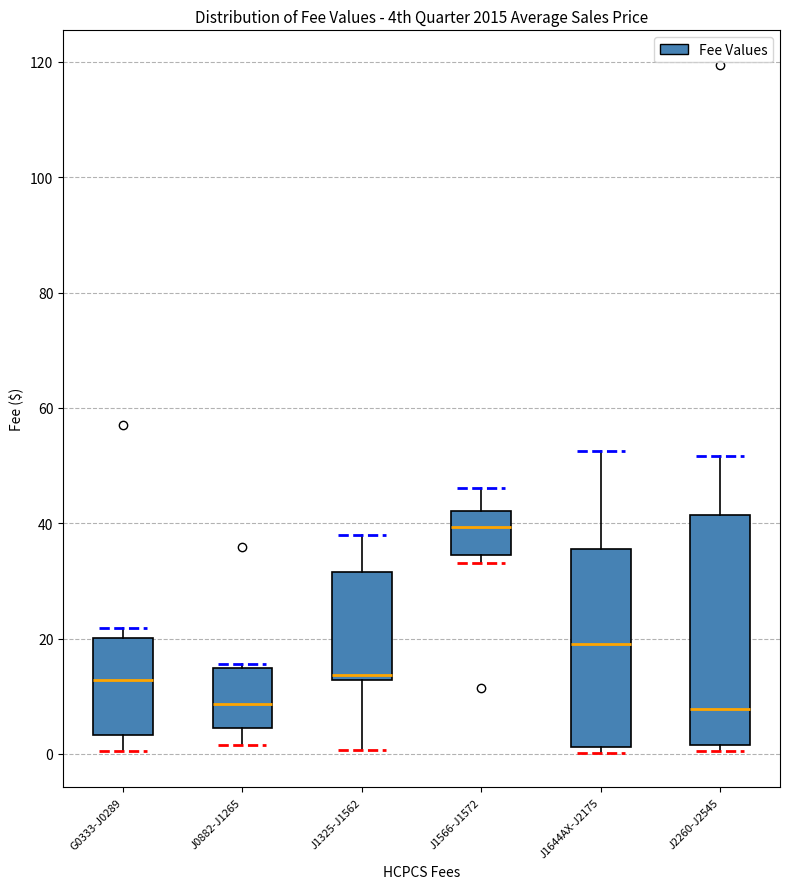

Where does the median line of the box for G0333-J0289 sit on the y-axis? The values are not printed on the chart, so give them approximately, as read against the axis.

12